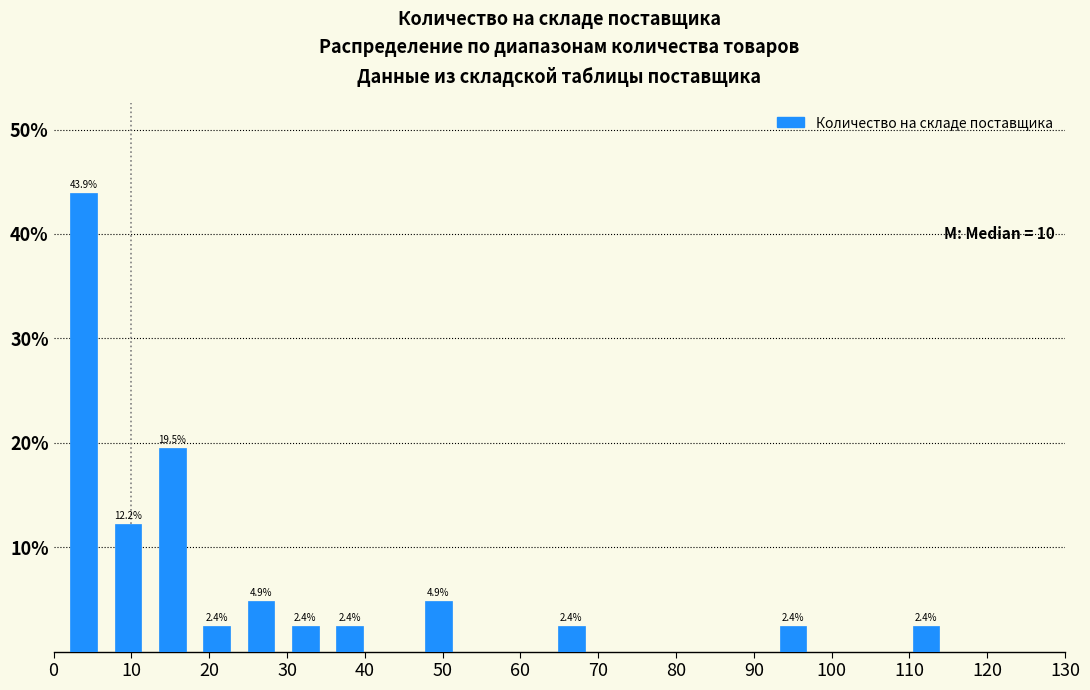

Over which range of the x-axis is the bar tallest?

1.0 to 6.7